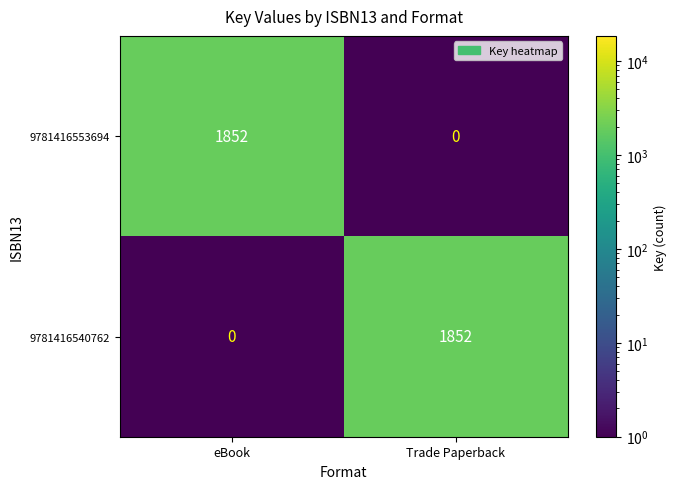

The 9781416553694 series shows 0 at Trade Paperback. True or false?

True